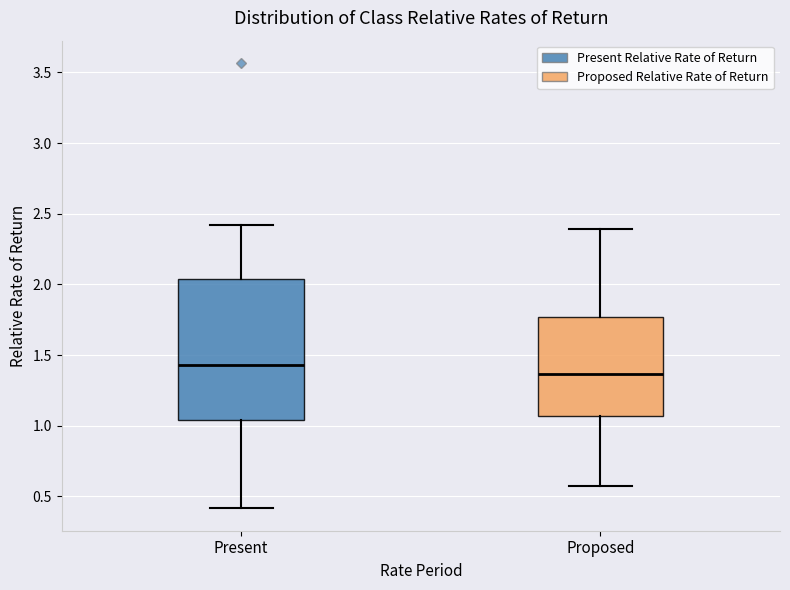

Reading left to right, transcribe this box plot: for each box, give where its median line is, the range the box spans, and where its two whiskers end, as read against the y-axis. The values are not printed on the chart, so give them approximately, as read against the axis.

Present: median 1.45, box 1.05 to 2.05, whiskers 0.40 to 2.40
Proposed: median 1.35, box 1.05 to 1.75, whiskers 0.55 to 2.40